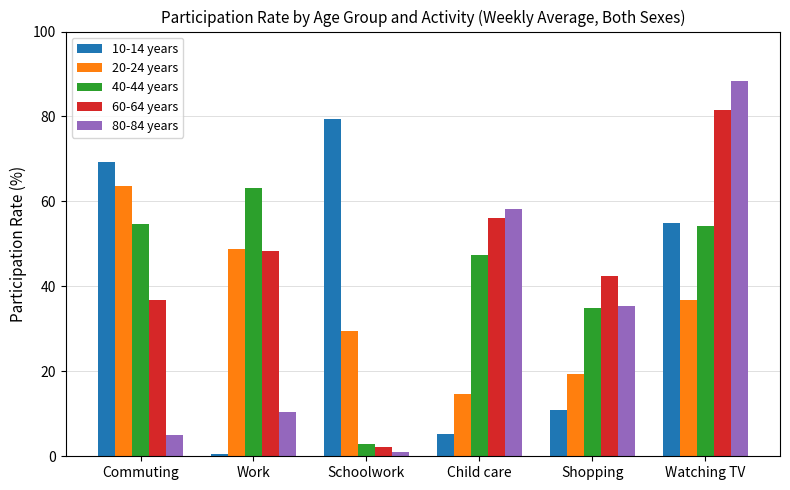

At which label does 60-64 years reach its peak?

Watching TV